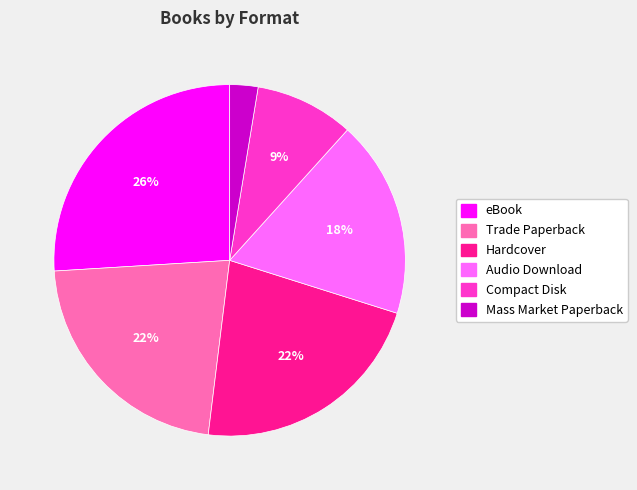

Which slice is the largest?

eBook